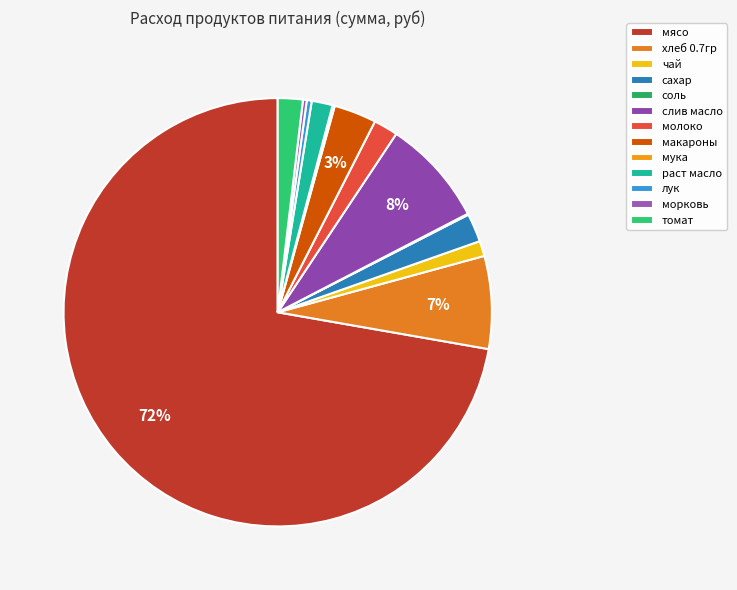

Which slice is the largest?

мясо